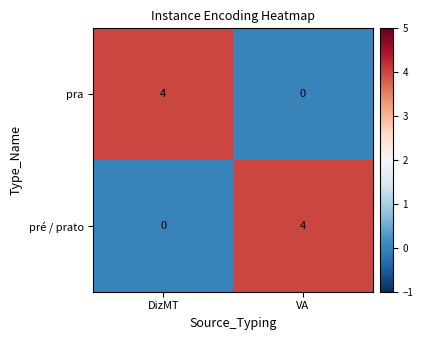

What is the sum of all pra values?

4